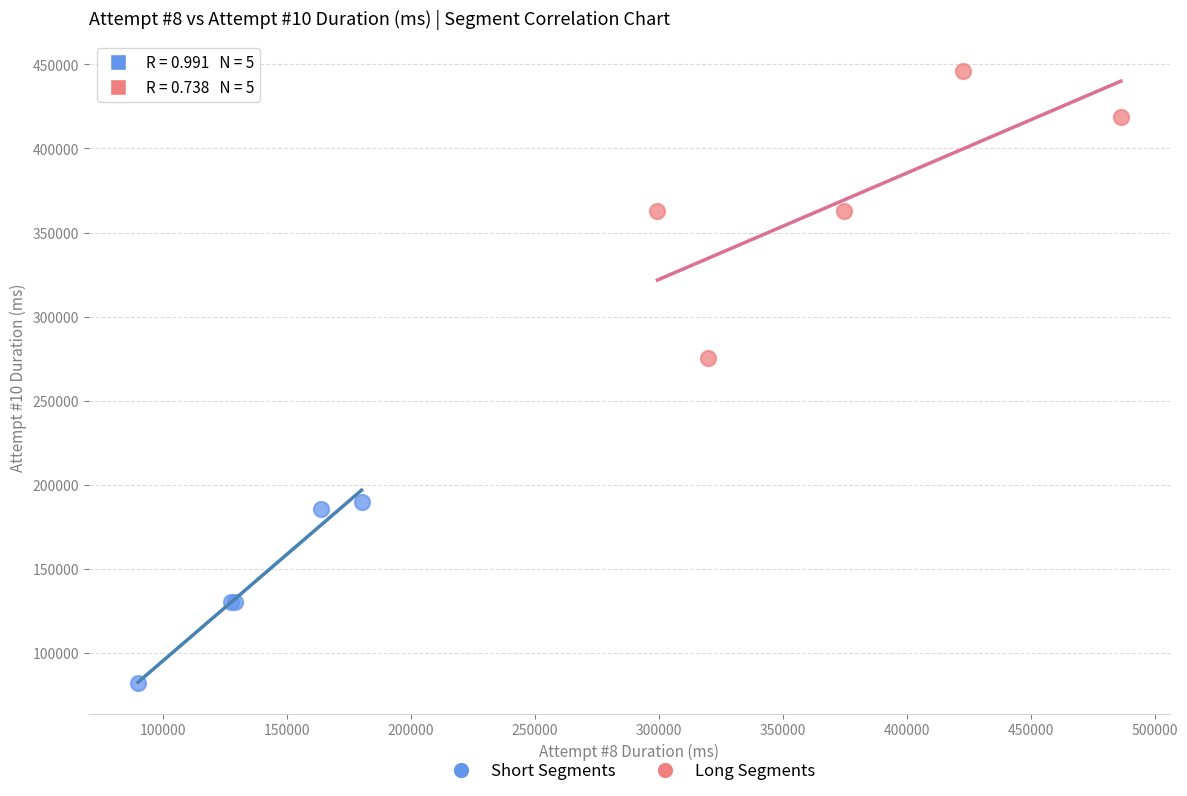

Which series reaches the maximum Y coordinate?

Long Segments